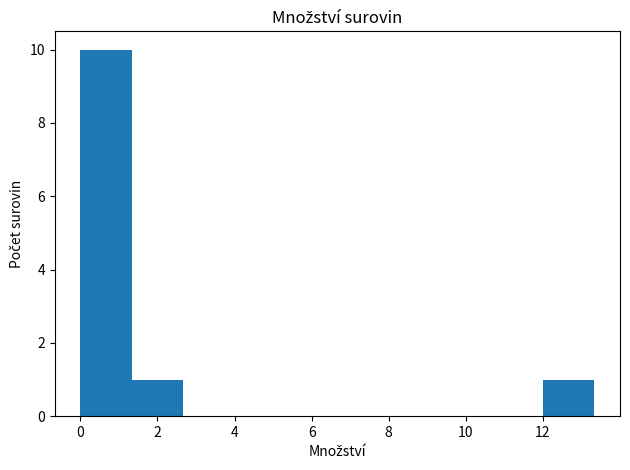

How tall is the bar that spans 0.0 to 1.4 on the x-axis? Neither the bar edges nor the heights are printed on the chart, so give them approximately, as read against the axes.

10